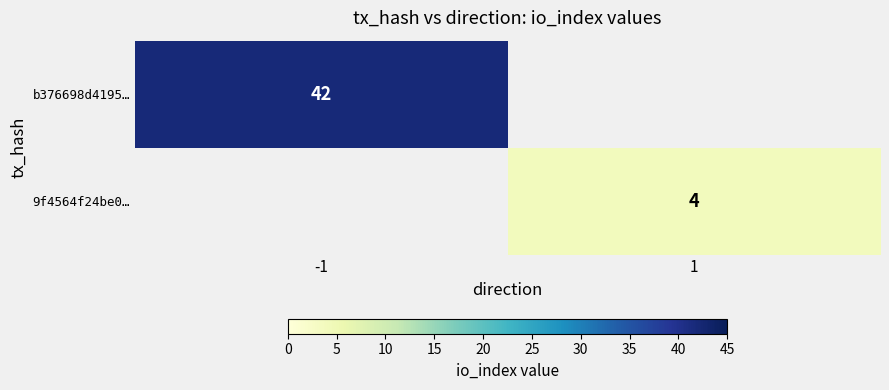

True or false: b376698d4195… has a value of 42 at -1.

True